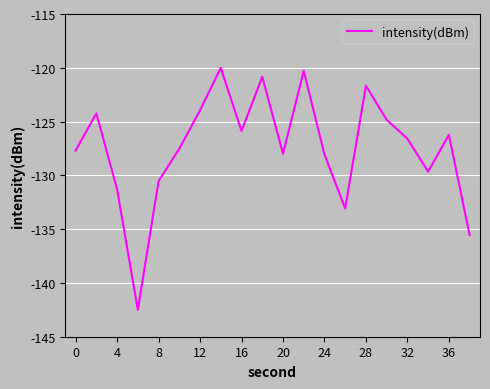

What is the smallest value displayed?

-142.5